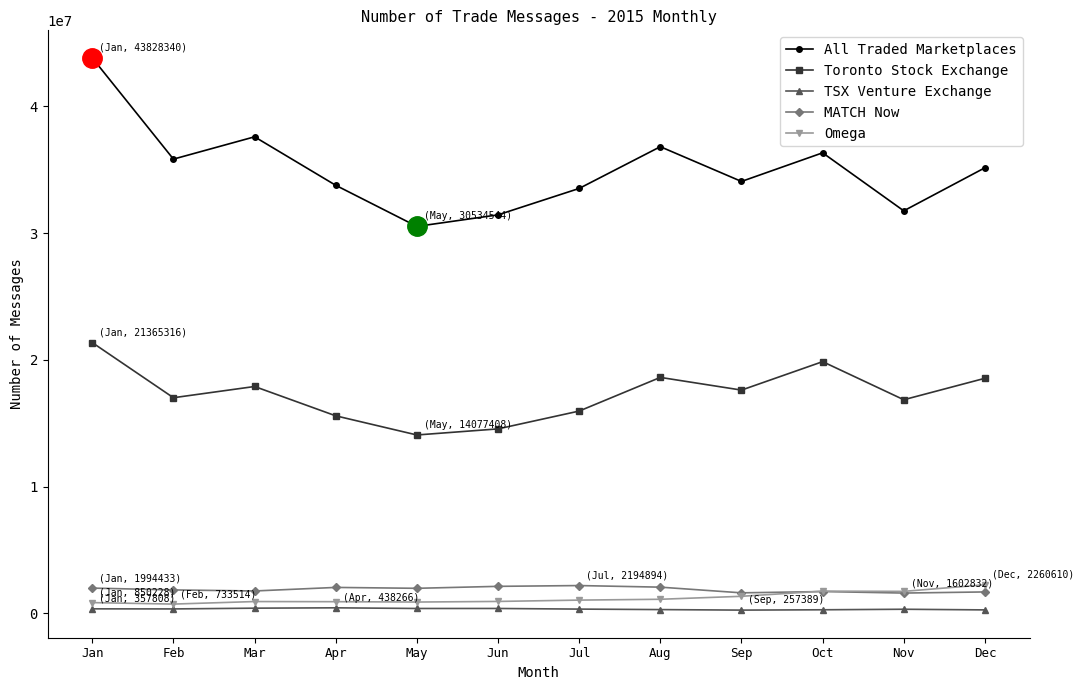

What is the difference between the maximum and minimum values in the TSX Venture Exchange series?

180877.2